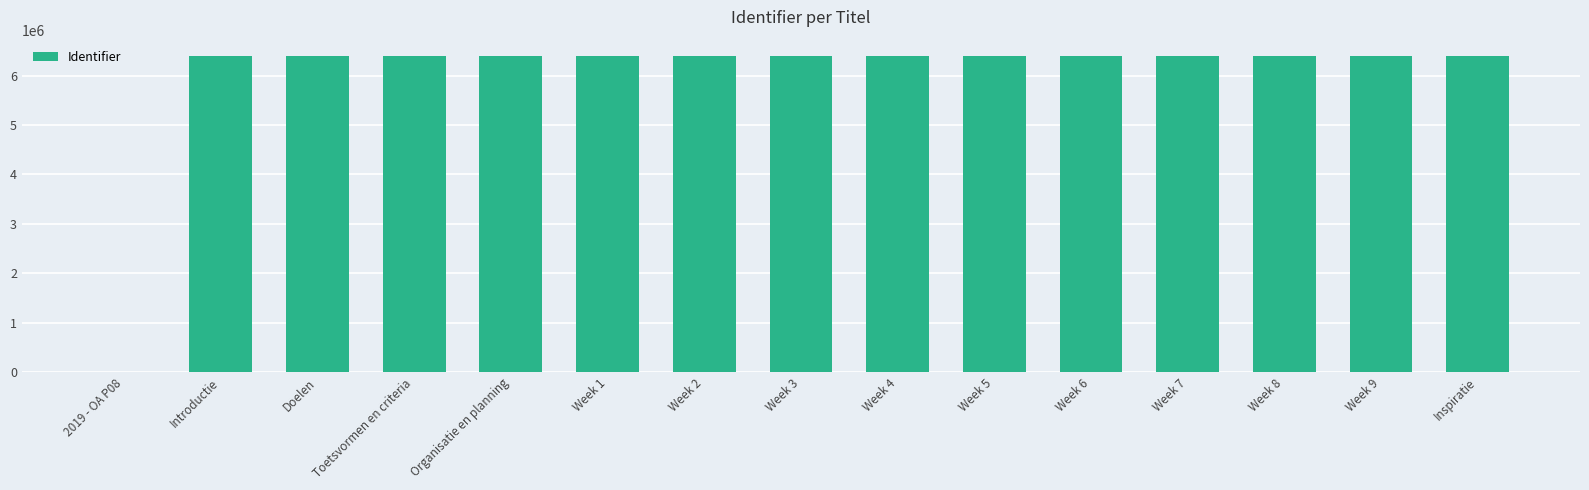

What is the ratio of the value at Week 5 to the value at Week 4?

1.0